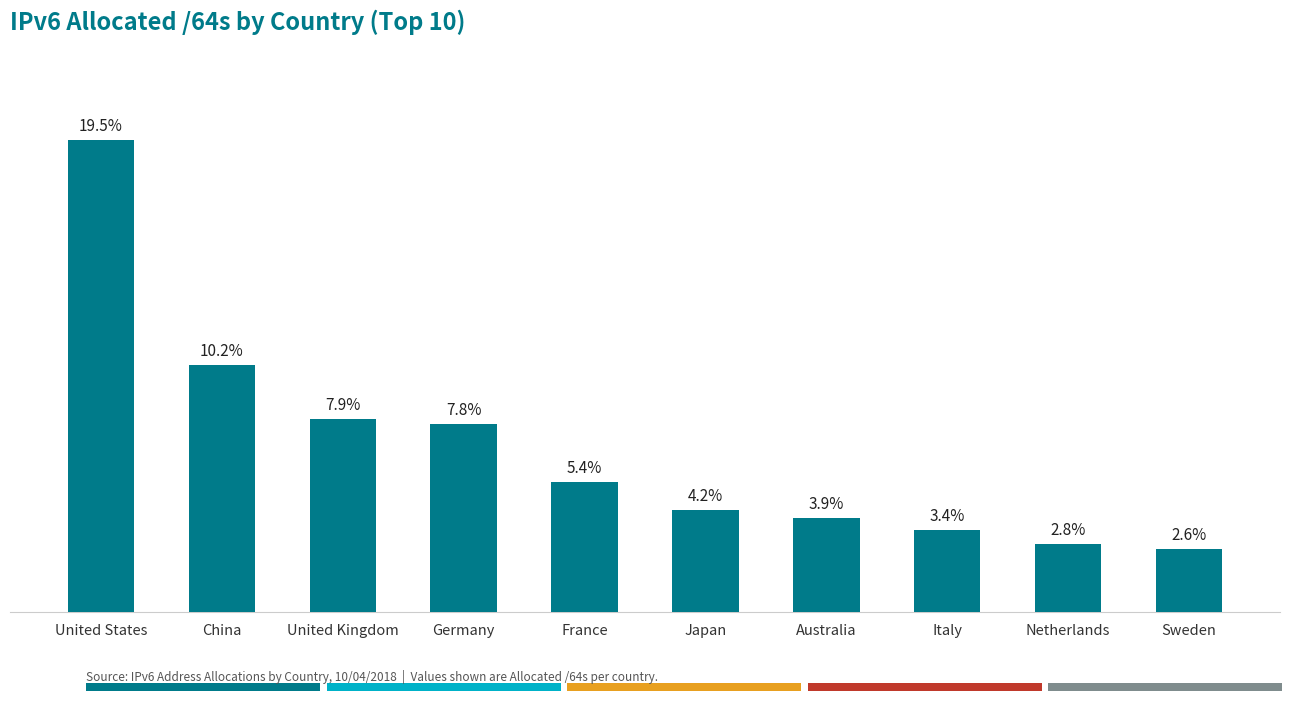

Are the bars horizontal?

No